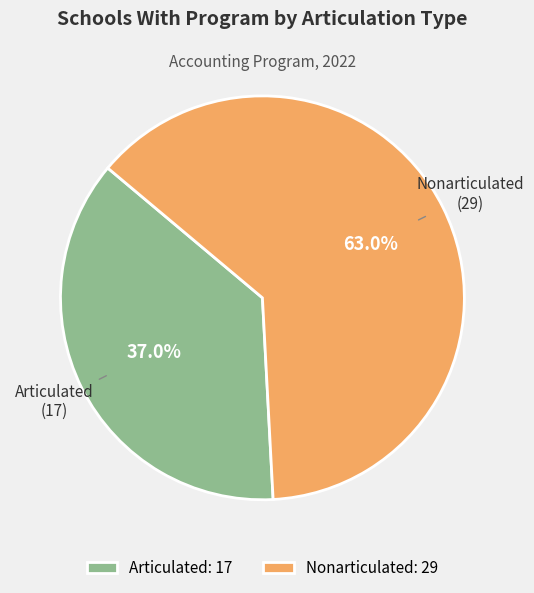

Count the number of slices in the pie.

2